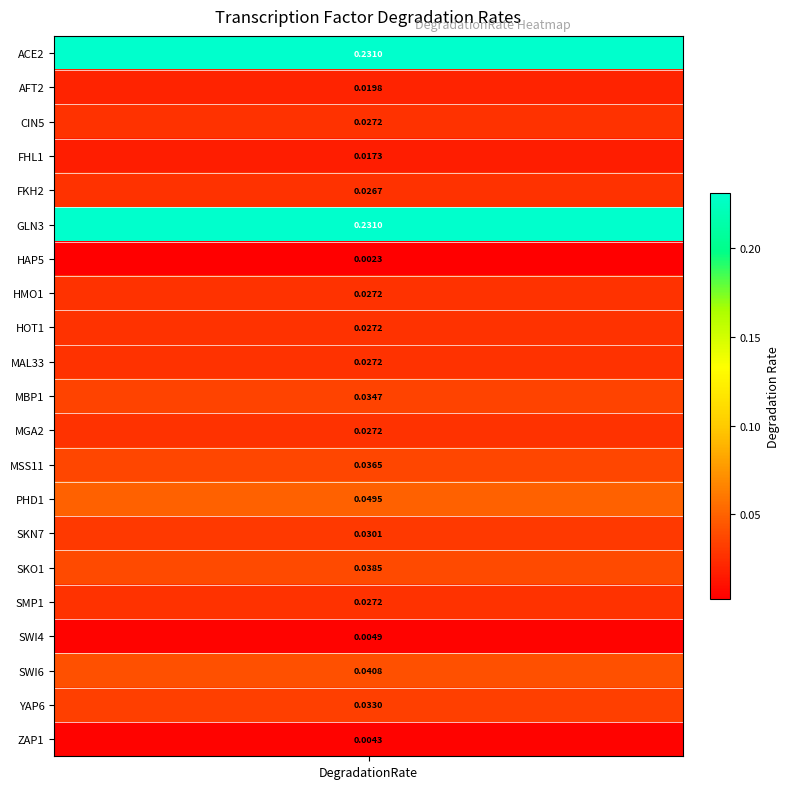

List the labels in order of value, largest first.

ACE2, GLN3, PHD1, SWI6, SKO1, MSS11, MBP1, YAP6, SKN7, CIN5, HMO1, HOT1, MAL33, MGA2, SMP1, FKH2, AFT2, FHL1, SWI4, ZAP1, HAP5